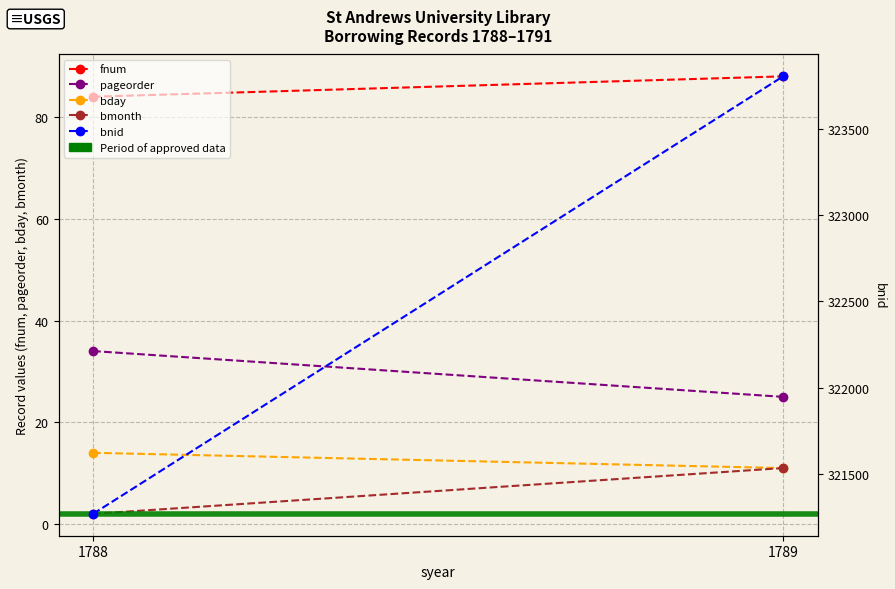

Which series changed the most between 1788 and 1789?

bnid